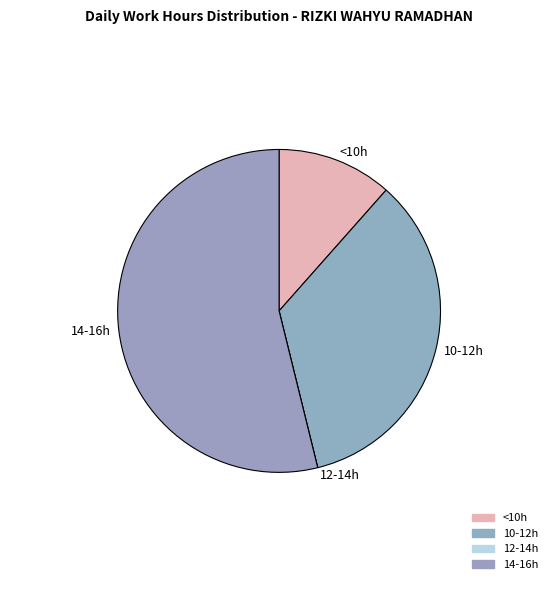

What is the ratio of the value at <10h to the value at 10-12h?

0.3